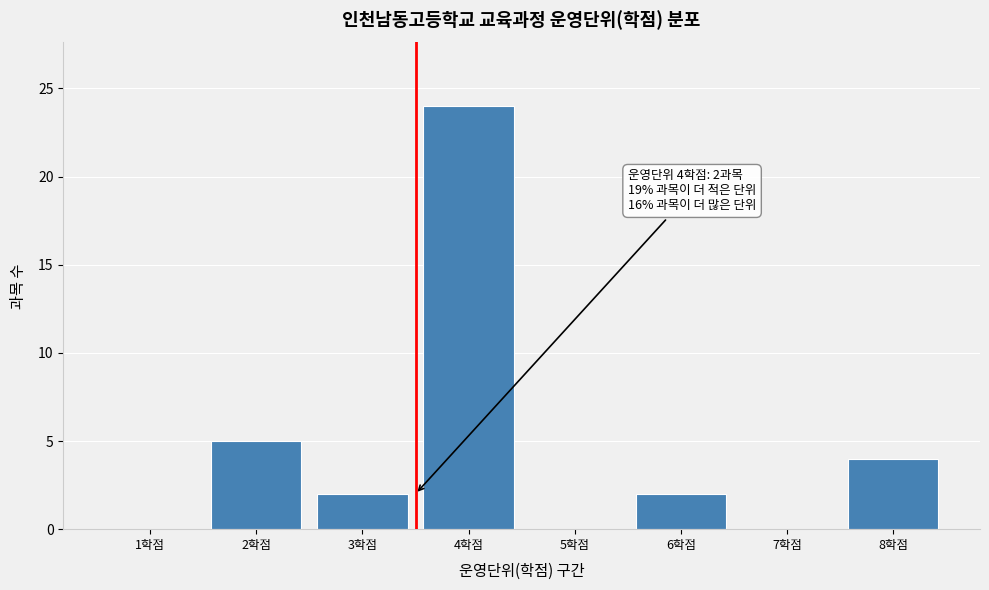

Reading left to right, what are all the values shown in this chart?

1학점=0	2학점=5	3학점=2	4학점=24	5학점=0	6학점=2	7학점=0	8학점=4